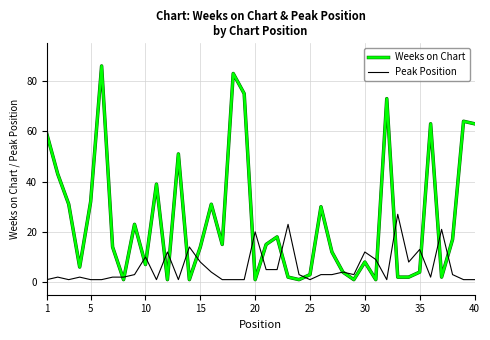

What is the highest value of the Peak Position series?

27